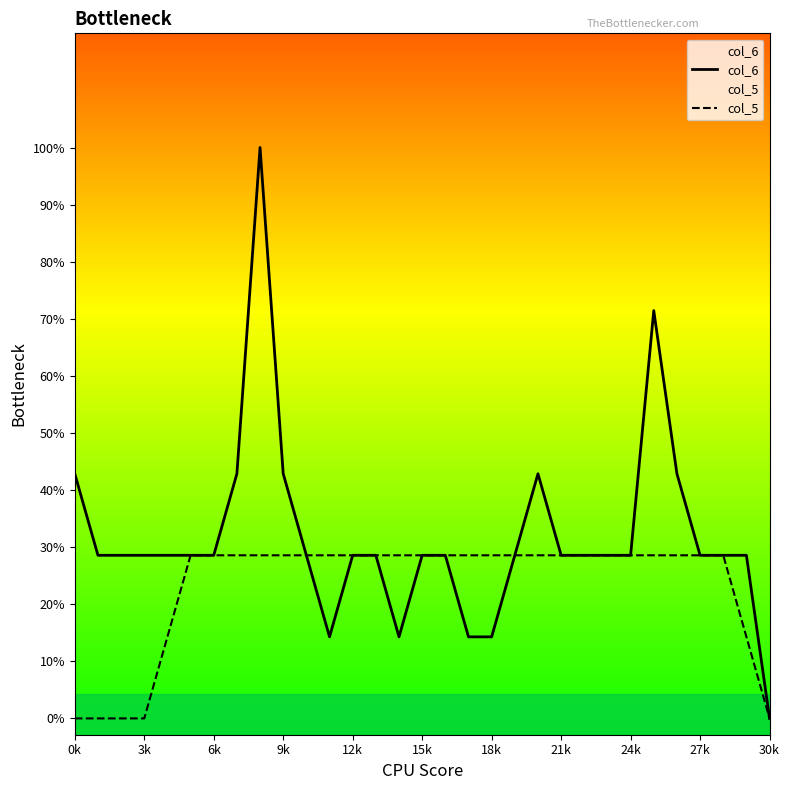

How many lines are shown in the chart?

2